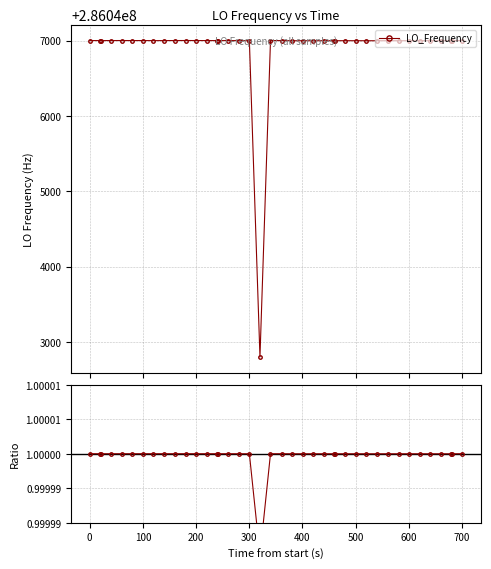

What is the value of the LO_Frequency point at the 10th from the left?

286047001.0